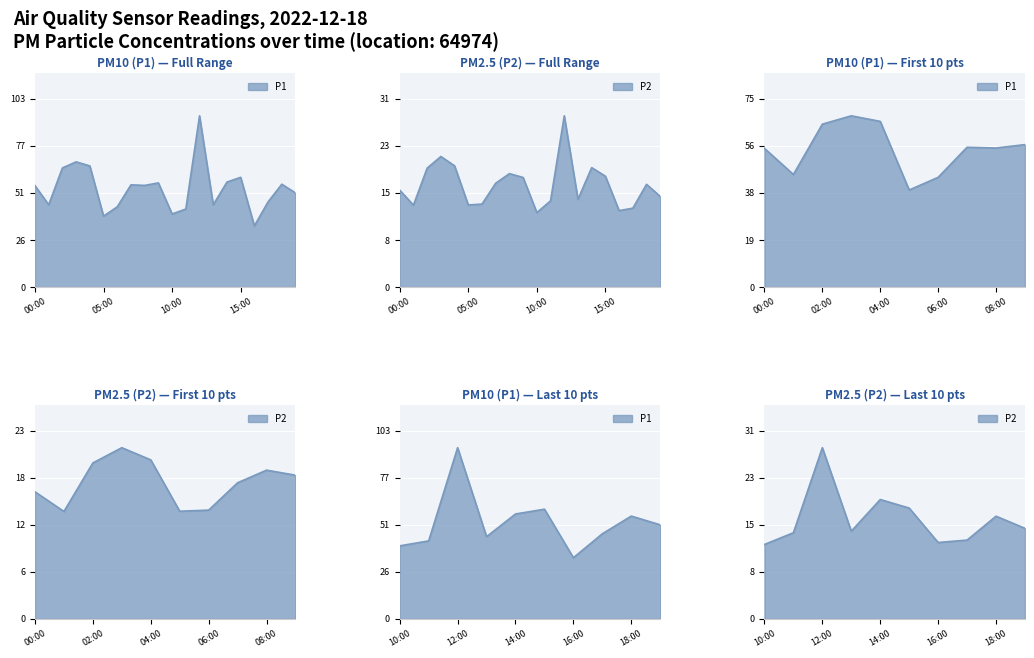

Between 07:00 and 11:00, which series saw the biggest shift?

P1